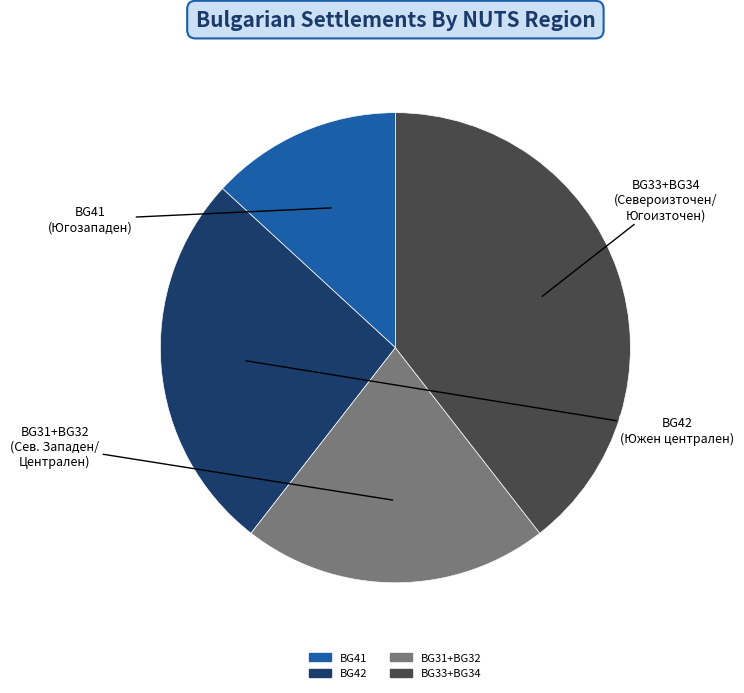

How many segments does this pie chart have?

4